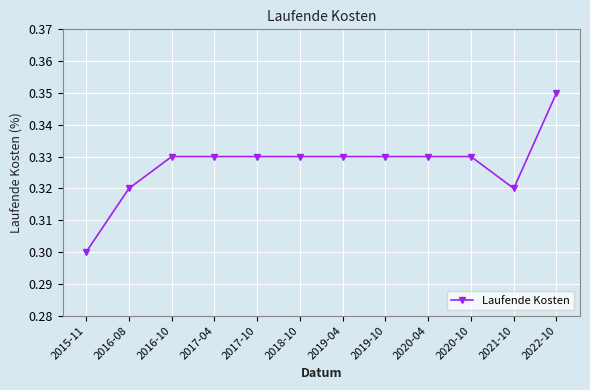

How many values are between 0 and 1?

12